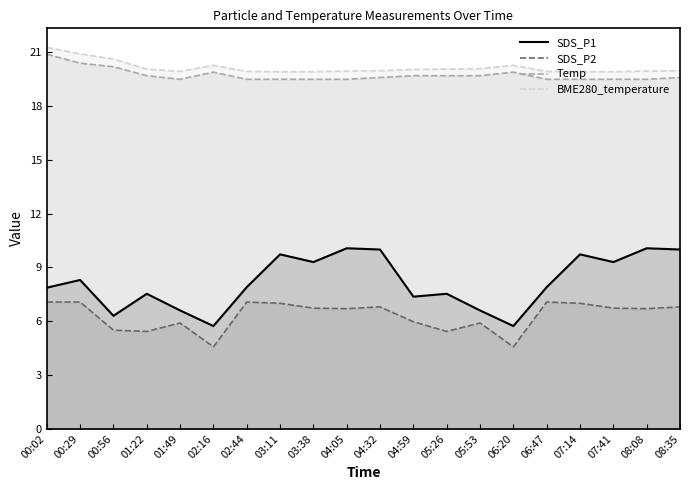

What is the difference between the highest and lowest values at 02:44?

12.9